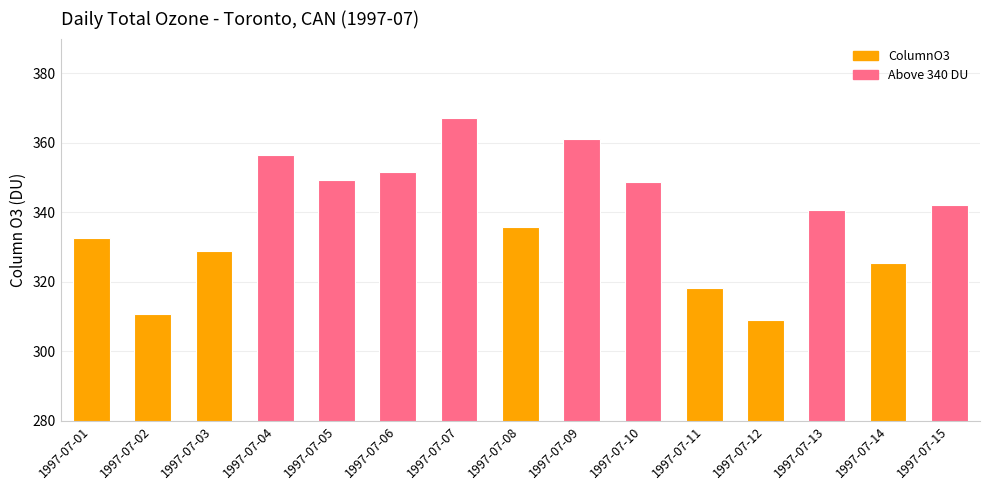

What is the greatest value displayed?

367.0